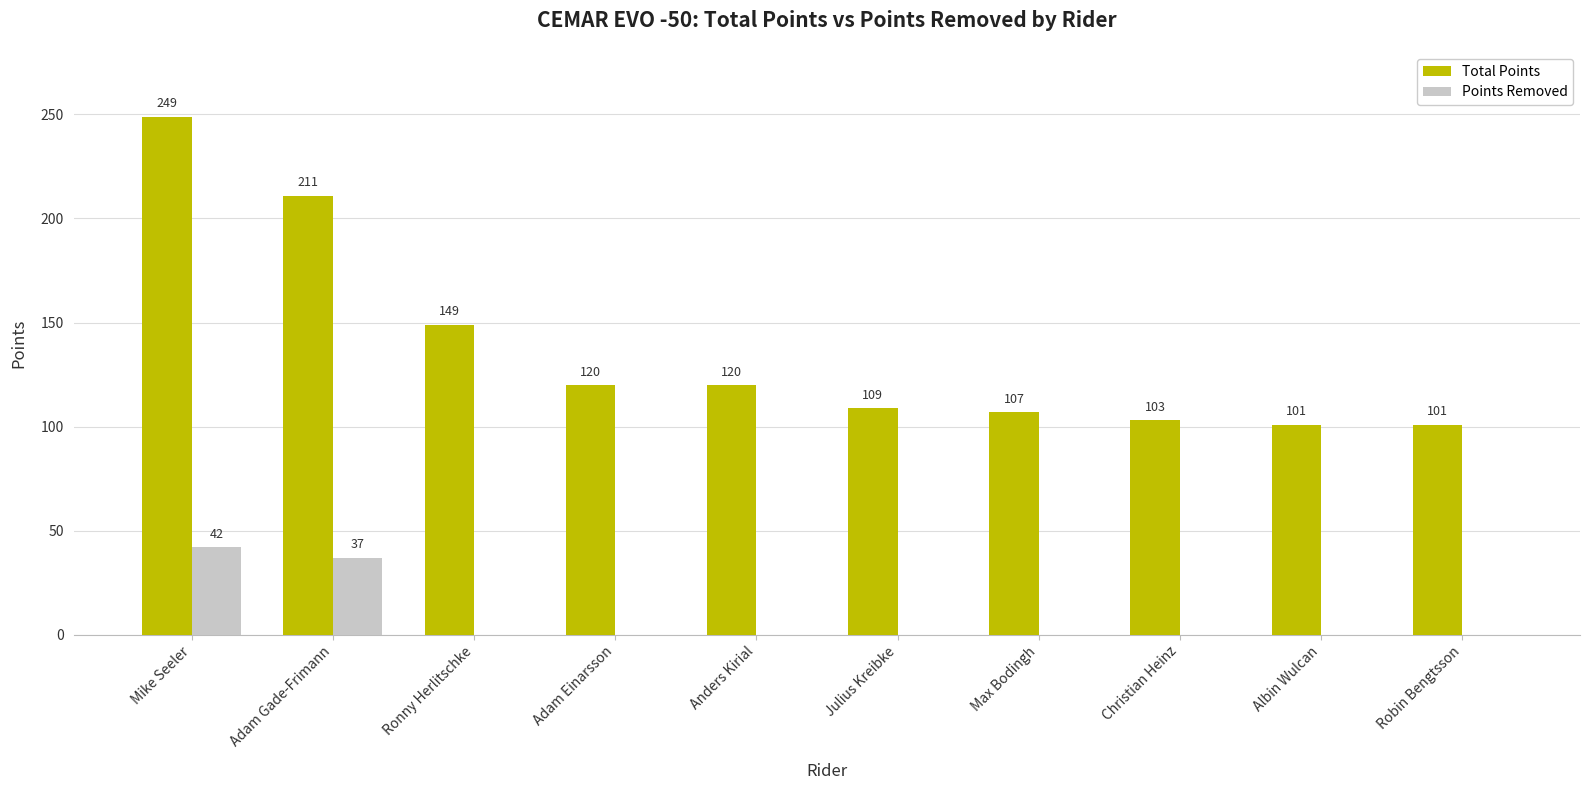

What is the highest value of the Points Removed series?

42